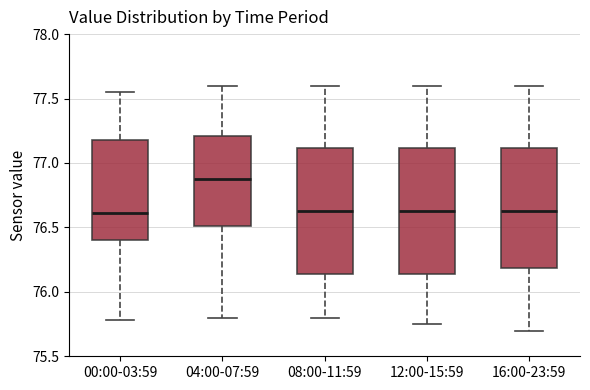

Where does the upper whisker of the box for 00:00-03:59 end on the y-axis? The values are not printed on the chart, so give them approximately, as read against the axis.

77.55